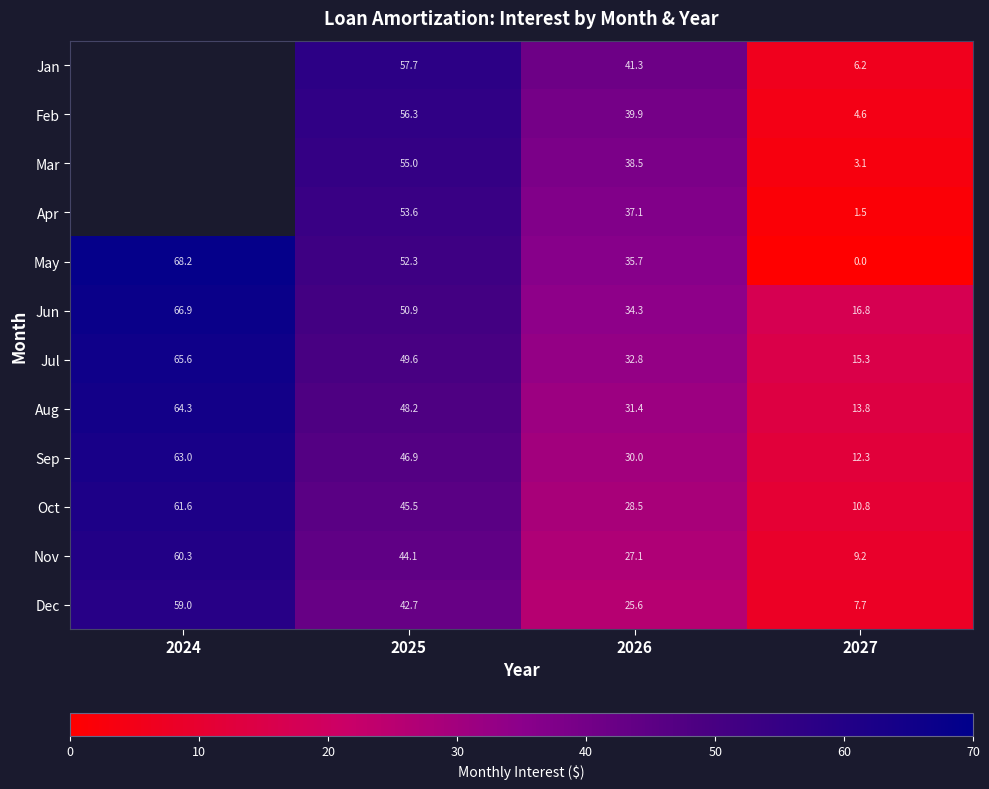

The Oct series shows 10.8 at 2027. True or false?

True